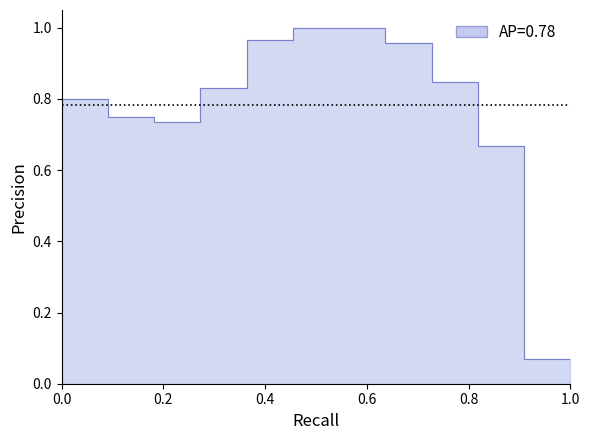

The chart shows a value of 0.5 at 2011. True or false?

False